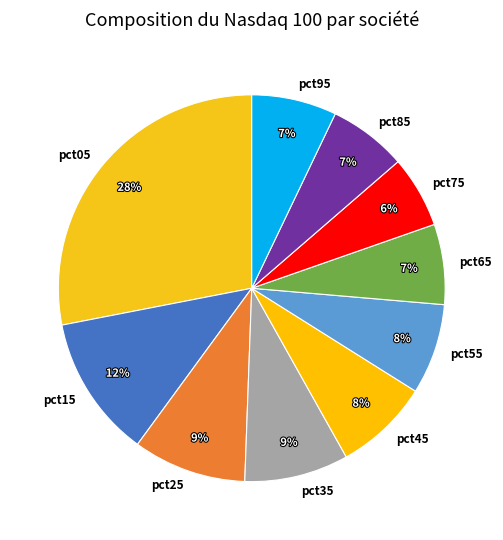

Does pct05 account for over 50% of the chart?

No